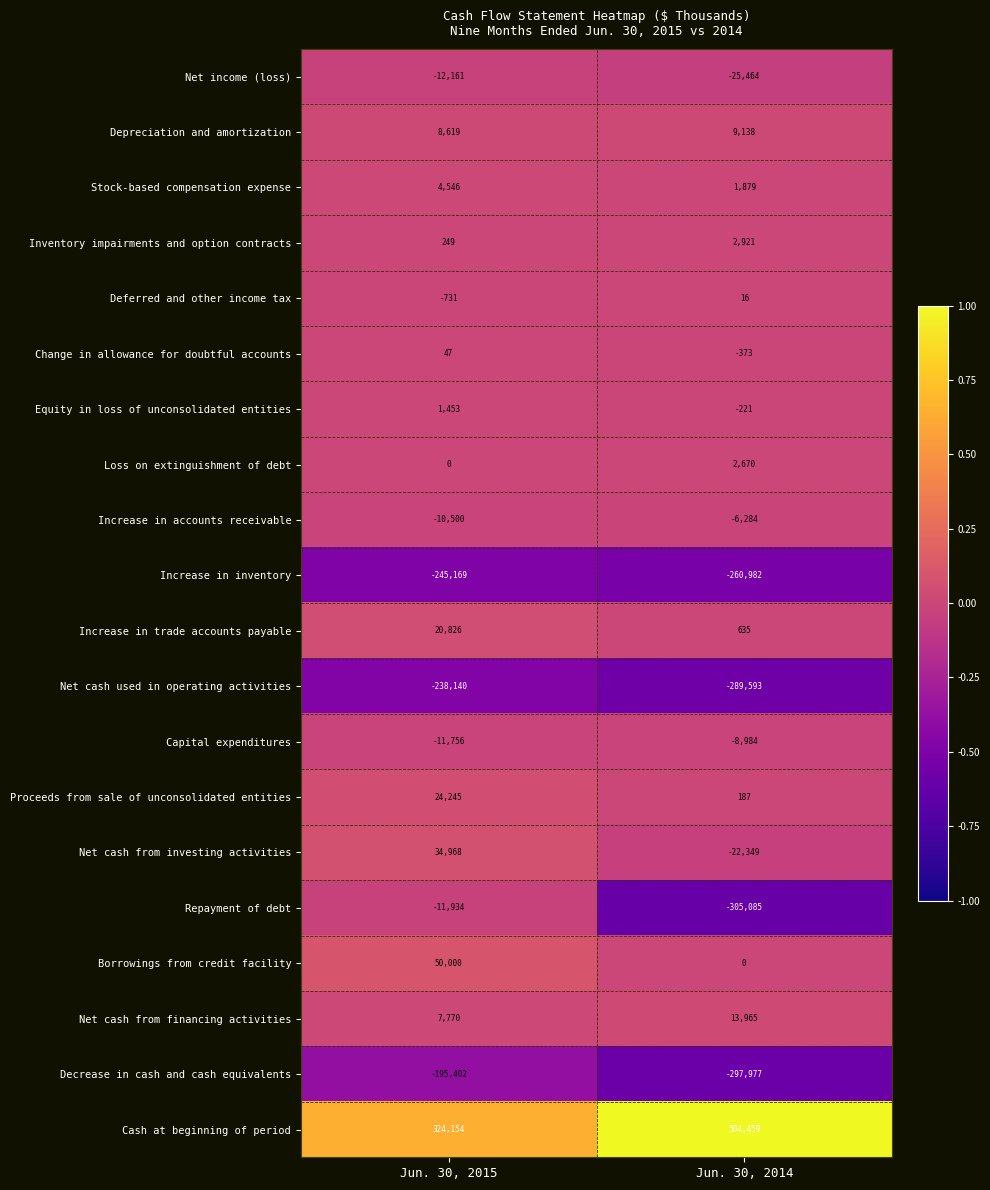

At Jun. 30, 2014, list the series in order from smallest to largest.

Repayment of debt, Decrease in cash and cash equivalents, Net cash used in operating activities, Increase in inventory, Net income (loss), Net cash from investing activities, Capital expenditures, Increase in accounts receivable, Change in allowance for doubtful accounts, Equity in loss of unconsolidated entities, Borrowings from credit facility, Deferred and other income tax, Proceeds from sale of unconsolidated entities, Increase in trade accounts payable, Stock-based compensation expense, Loss on extinguishment of debt, Inventory impairments and option contracts, Depreciation and amortization, Net cash from financing activities, Cash at beginning of period